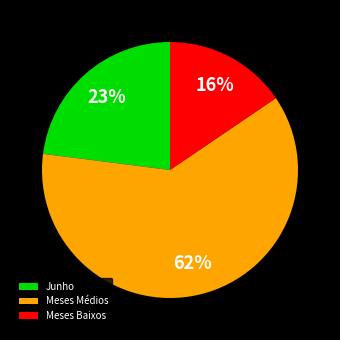

Is the sum of Meses Médios and Junho greater than half?

Yes